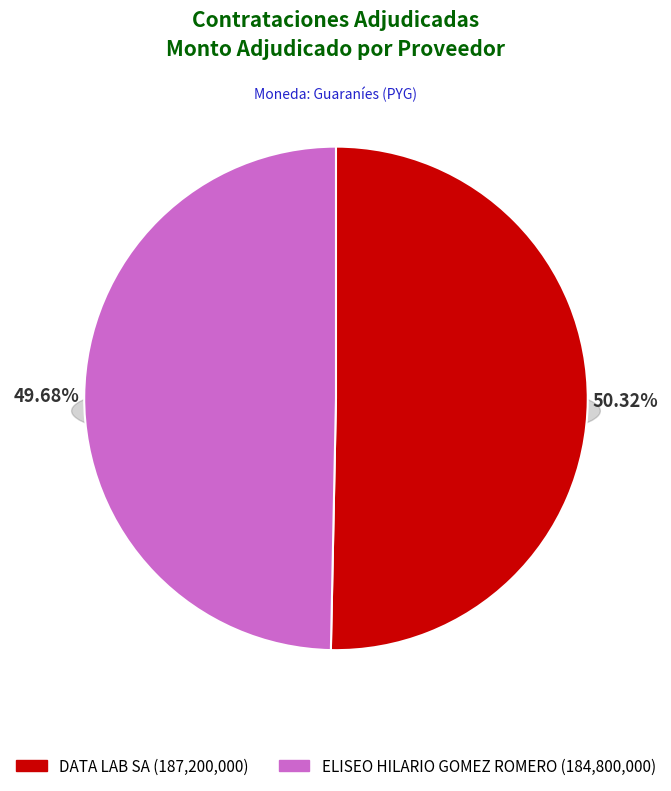

Rank the categories by value from highest to lowest.

DATA LAB SA, ELISEO HILARIO GOMEZ ROMERO